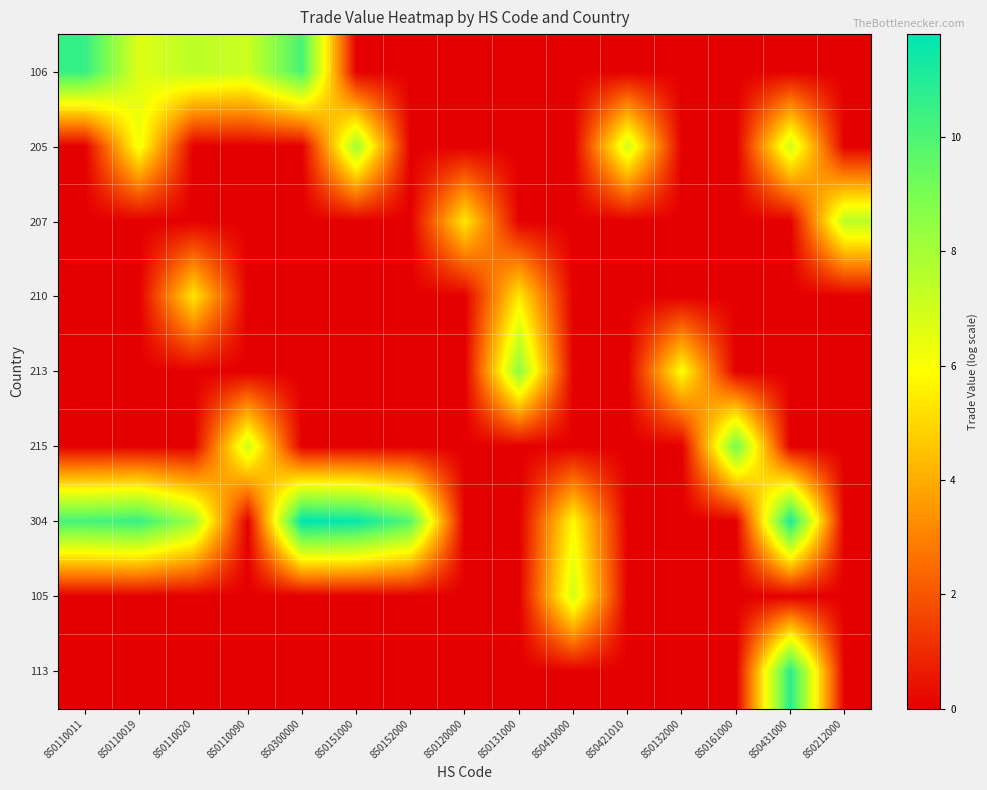

List the series in order of their peak value, lowest first.

210, 105, 207, 205, 213, 215, 106, 113, 304